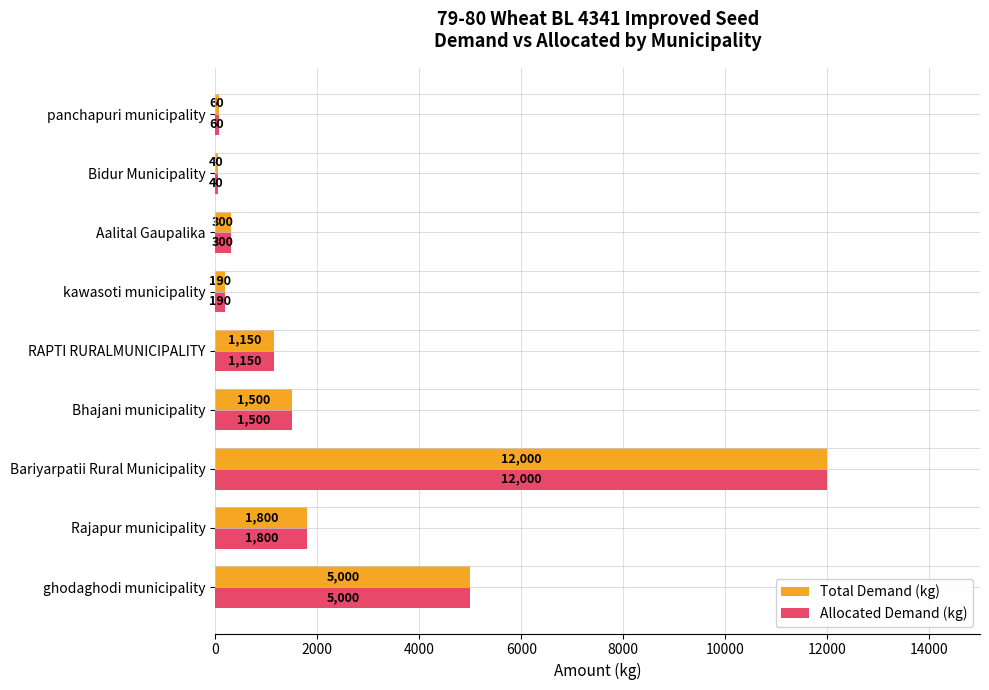

What is the sum of the Total Demand (kg) values at panchapuri municipality and Bhajani municipality?

1560